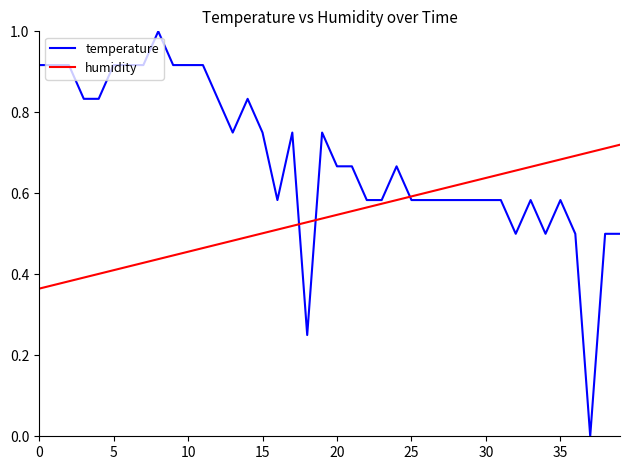

What is the maximum value for temperature?

1.0